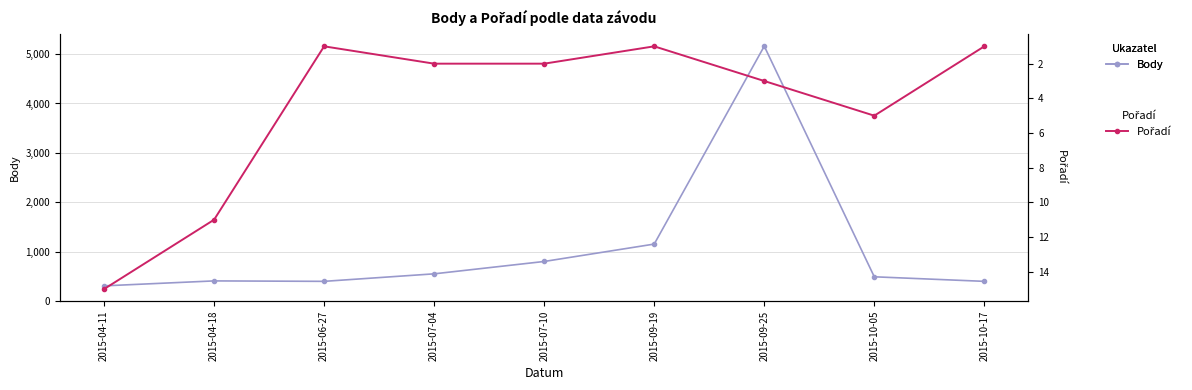

Where does the Pořadí series first go above 2?

2015-04-11